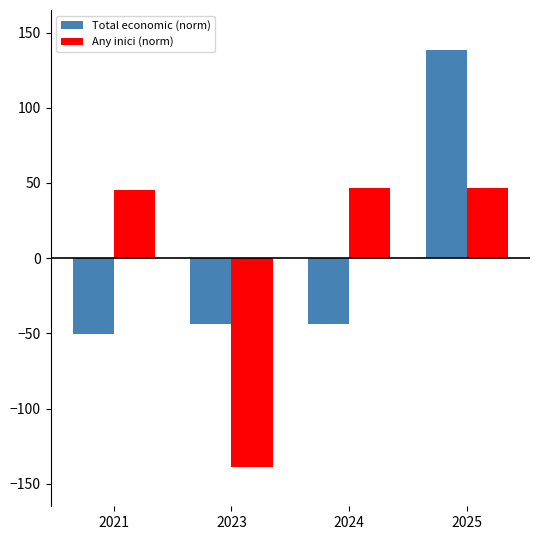

How many bars are there in each group?

2